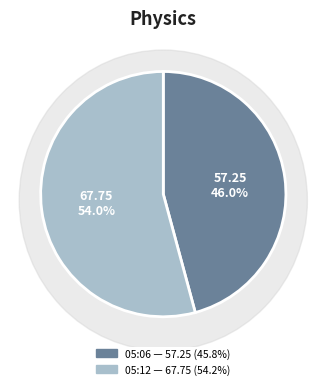

Which slice is the smallest?

2023-03-07T05:06:26.971Z